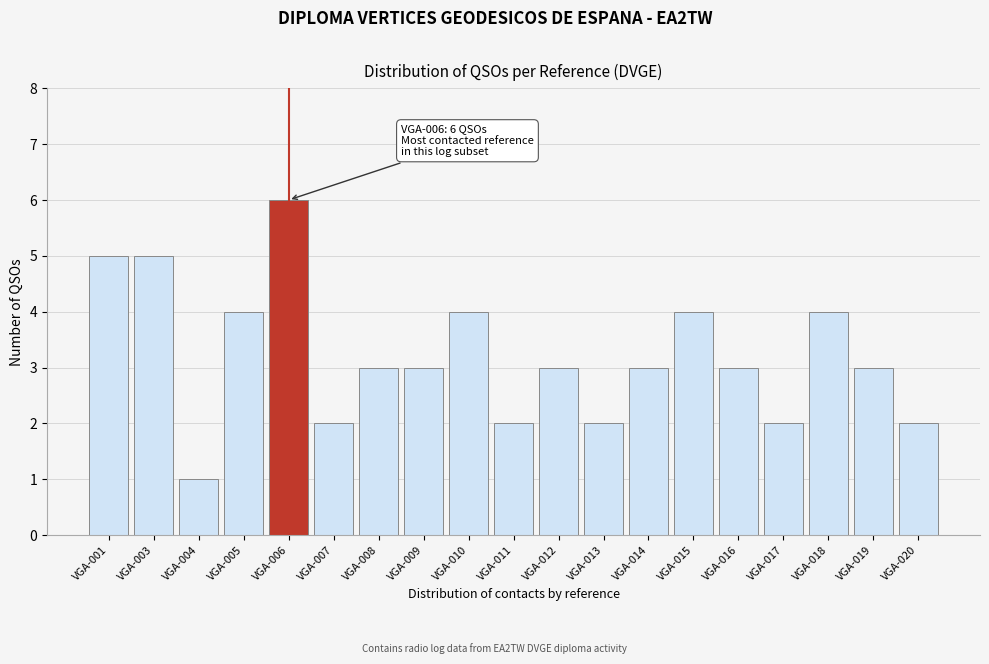

Reading right to left, extract all data points from this chart.

VGA-020=2	VGA-019=3	VGA-018=4	VGA-017=2	VGA-016=3	VGA-015=4	VGA-014=3	VGA-013=2	VGA-012=3	VGA-011=2	VGA-010=4	VGA-009=3	VGA-008=3	VGA-007=2	VGA-006=6	VGA-005=4	VGA-004=1	VGA-003=5	VGA-001=5